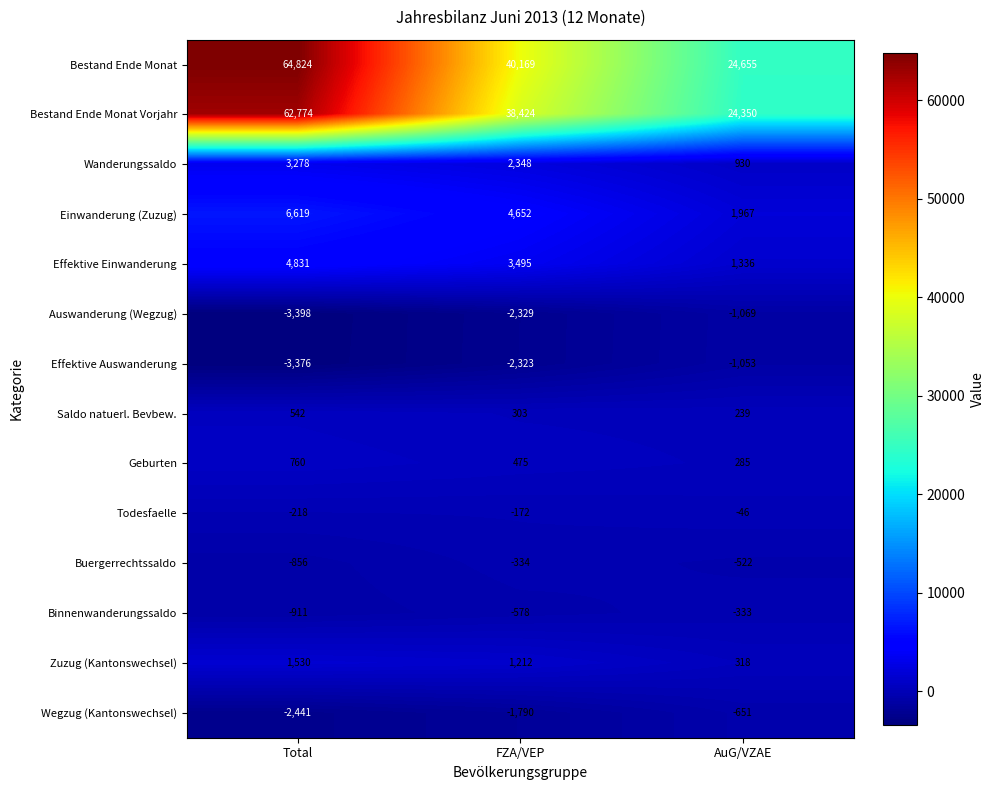

Is it true that Geburten equals 760 at Total?

True